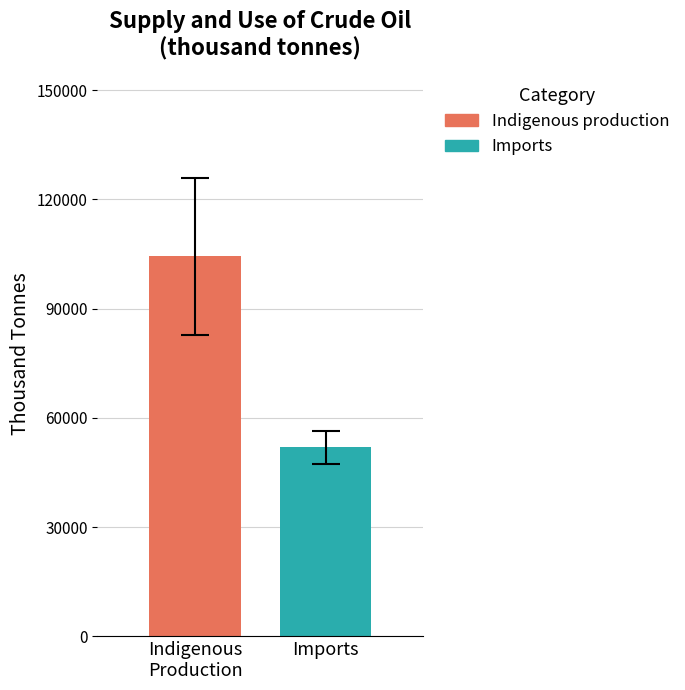

Which series has the widest spread of values?

Indigenous production